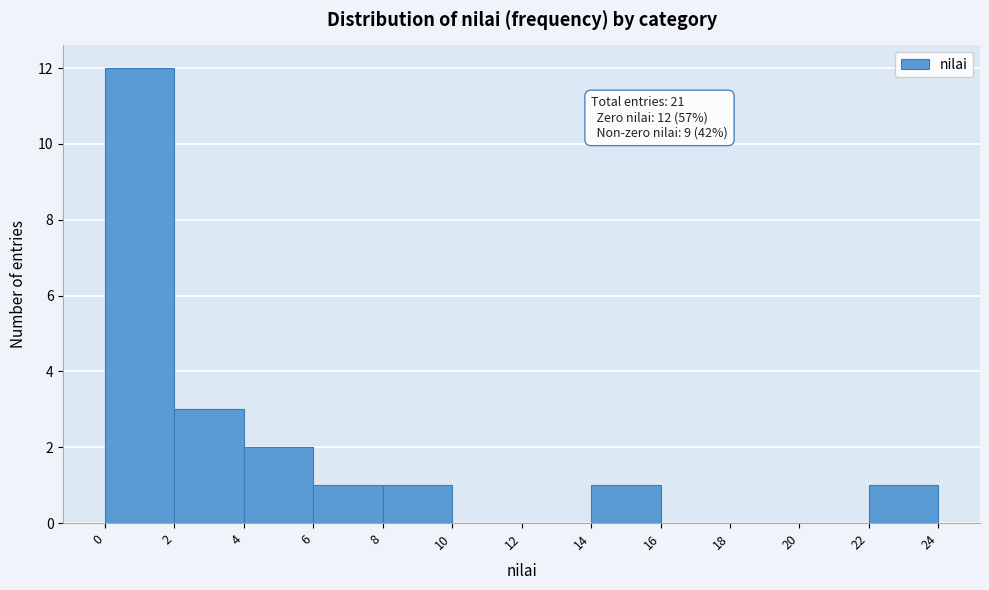

Over which range of the x-axis is the bar tallest?

0 to 2